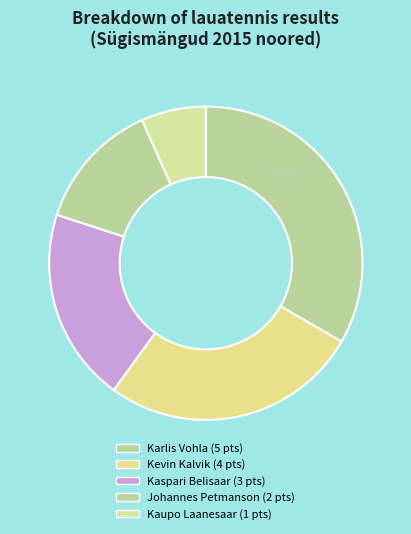

How many slices are in this pie chart?

5